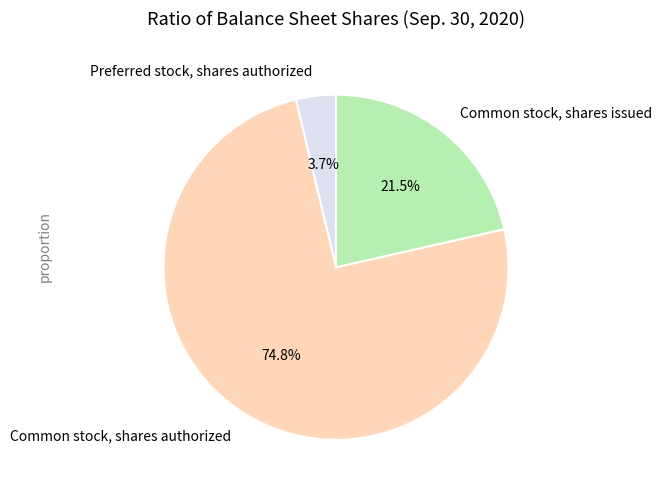

True or false: Common stock, shares authorized accounts for 75% of the total.

True